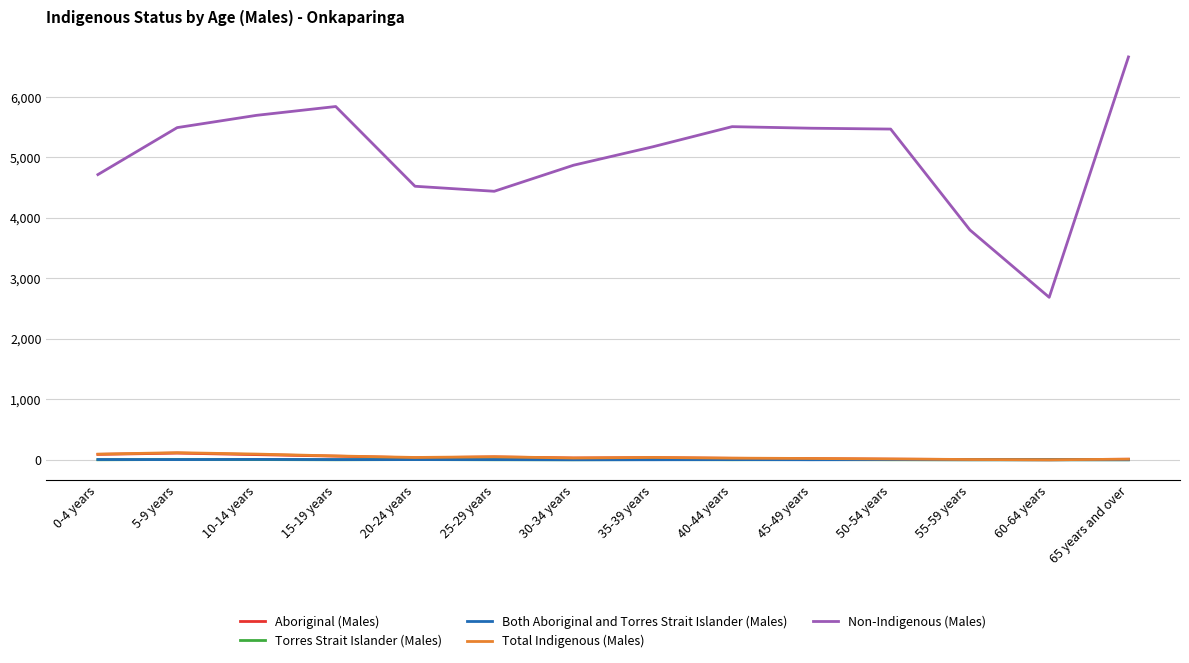

True or false: Non-Indigenous (Males) and Aboriginal (Males) intersect in this chart.

False